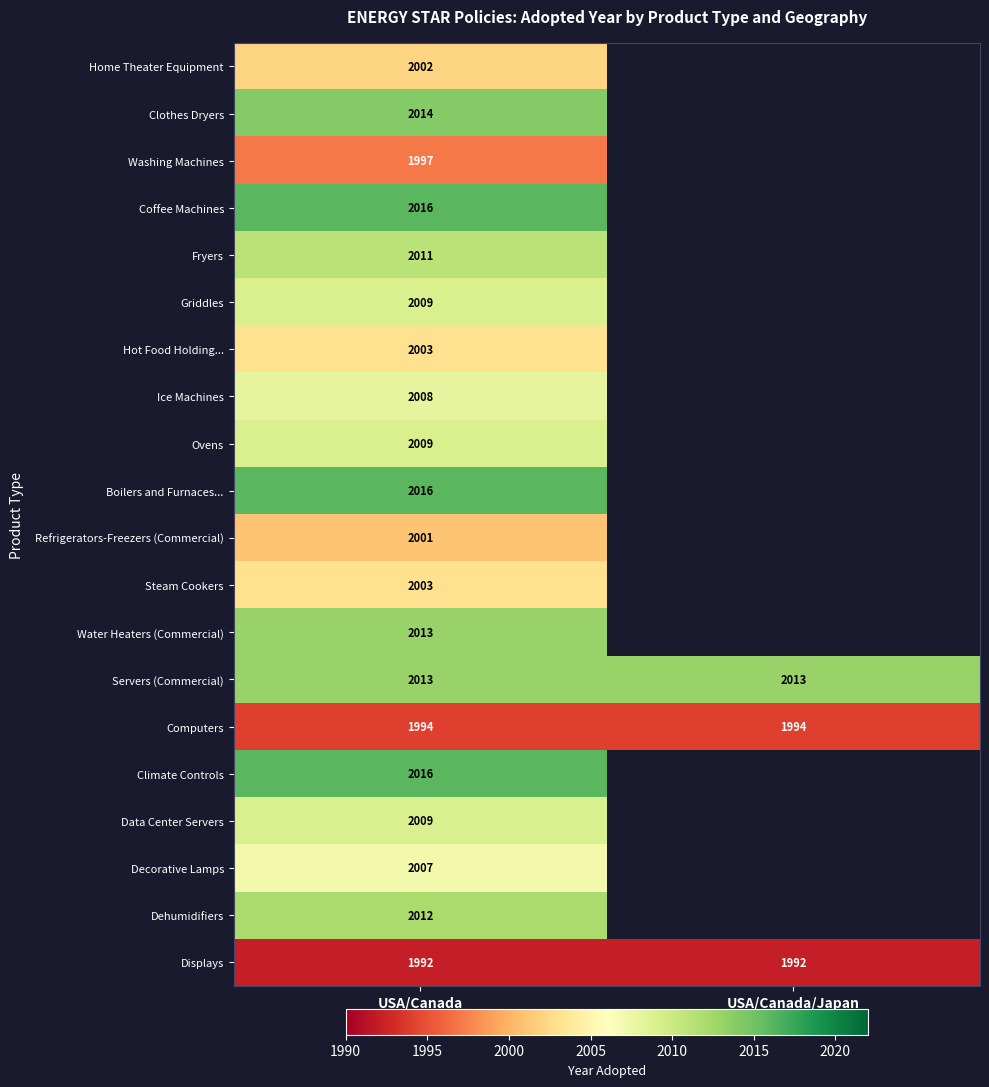

True or false: Refrigerators-Freezers (Commercial) has a value of 2001 at USA/Canada.

True